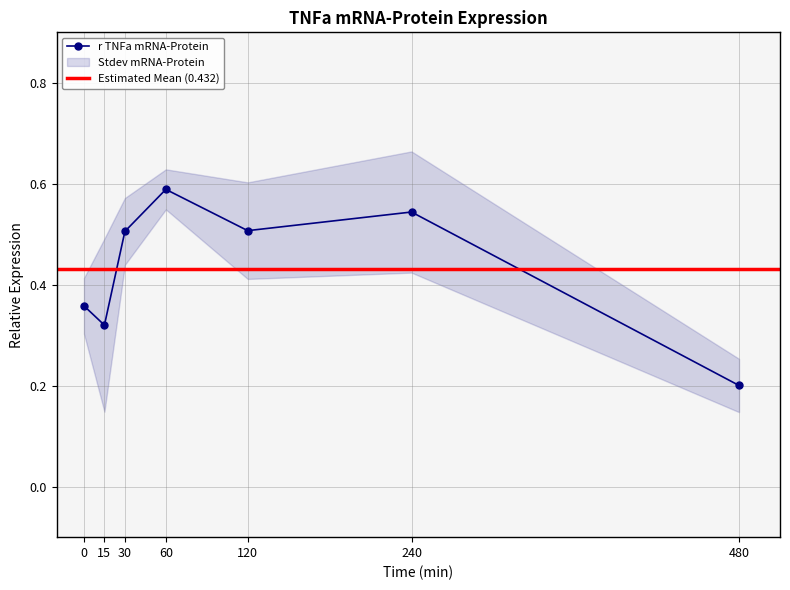

How many interior local valleys (lower than both neighbors) does the data have?

2